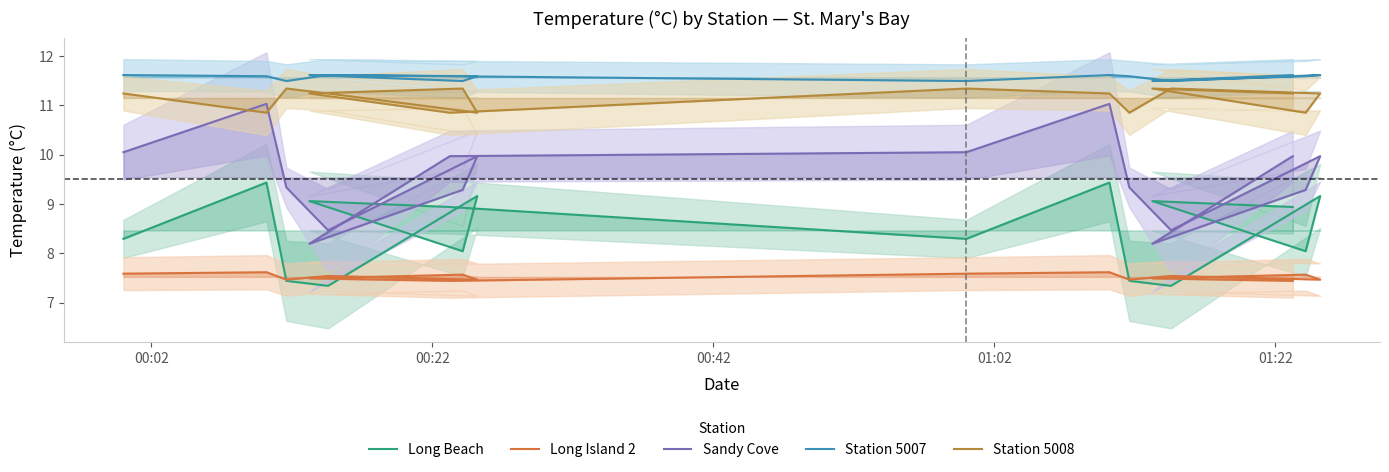

What is the minimum value for Station 5008?

10.8